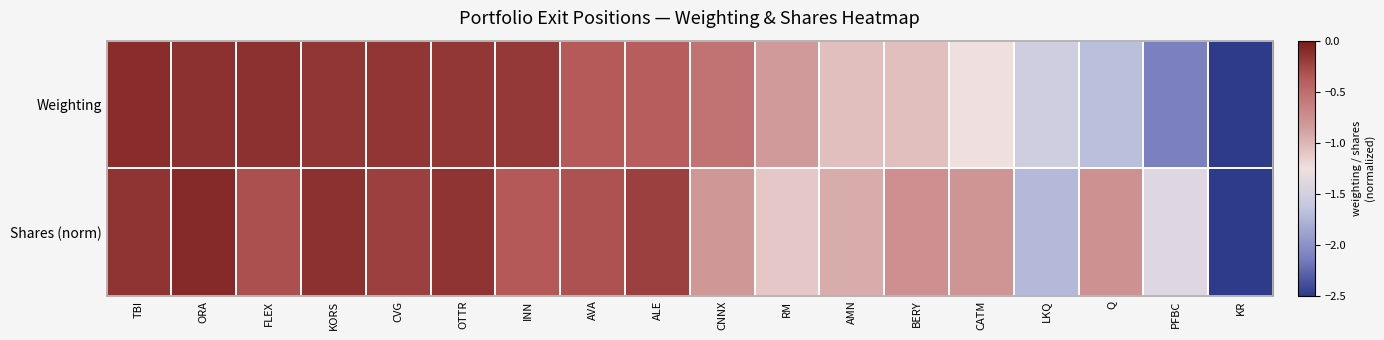

At BERY, list the series in order from smallest to largest.

Weighting, Shares (norm)